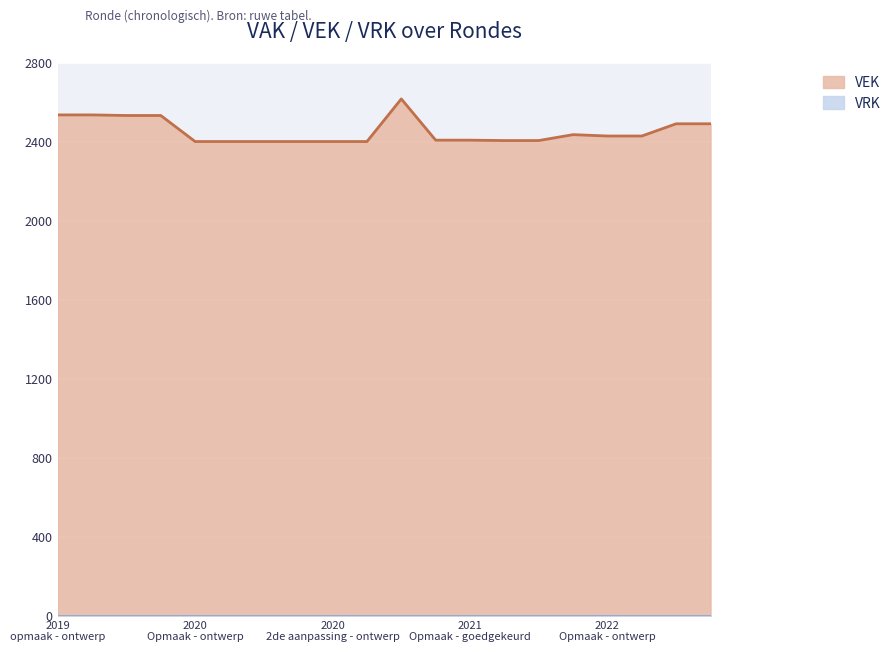

Which series has the largest range (max minus min)?

VEK